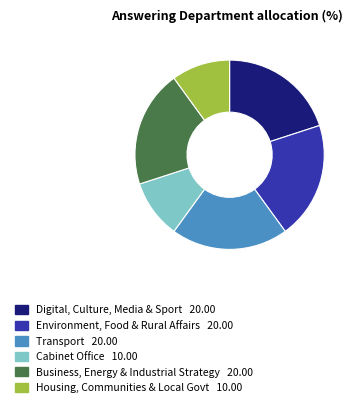

How many segments does this pie chart have?

6